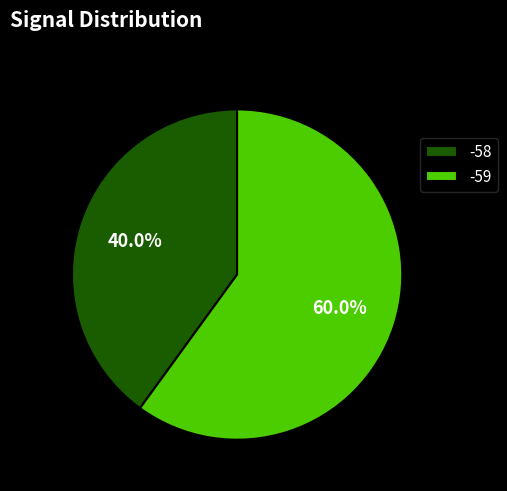

Which has a higher value, -59 or -58?

-59